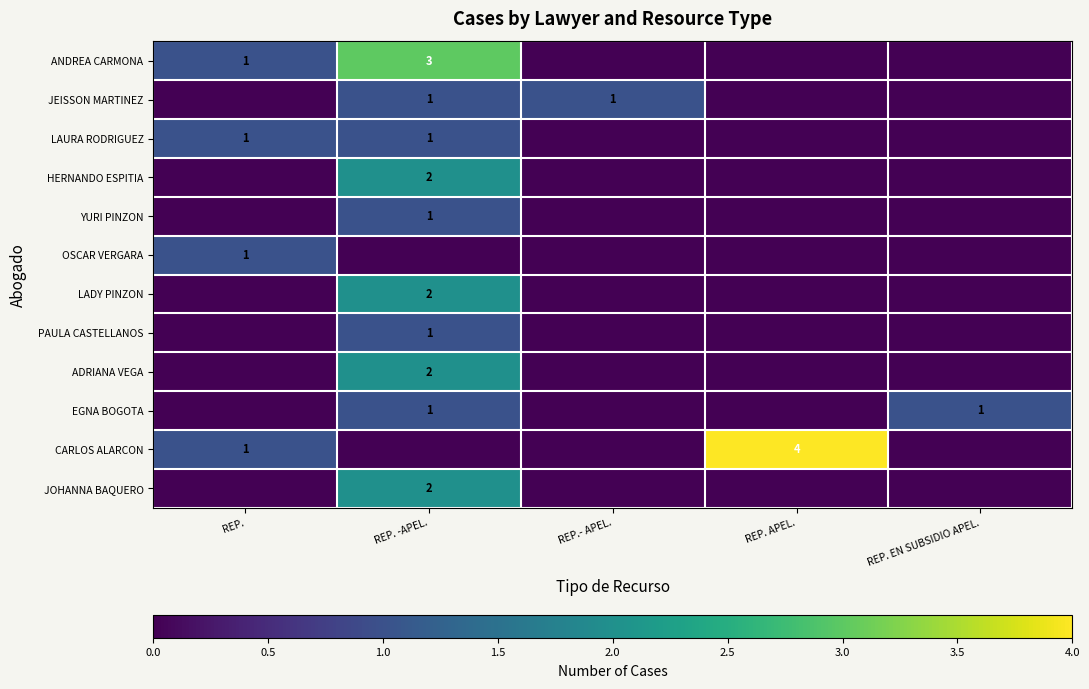

Is the value of OSCAR VERGARA at REP. APEL. greater than the value of LAURA RODRIGUEZ at REP.- APEL.?

No